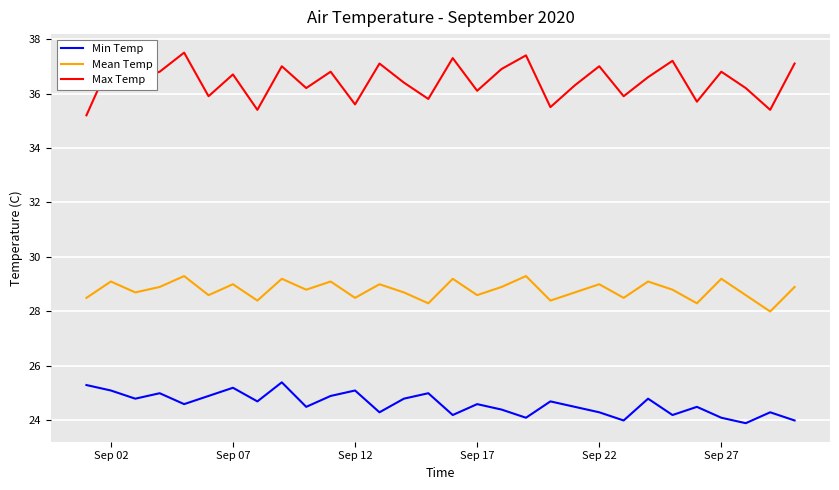

List the series in order of their peak value, lowest first.

Min Temp, Mean Temp, Max Temp